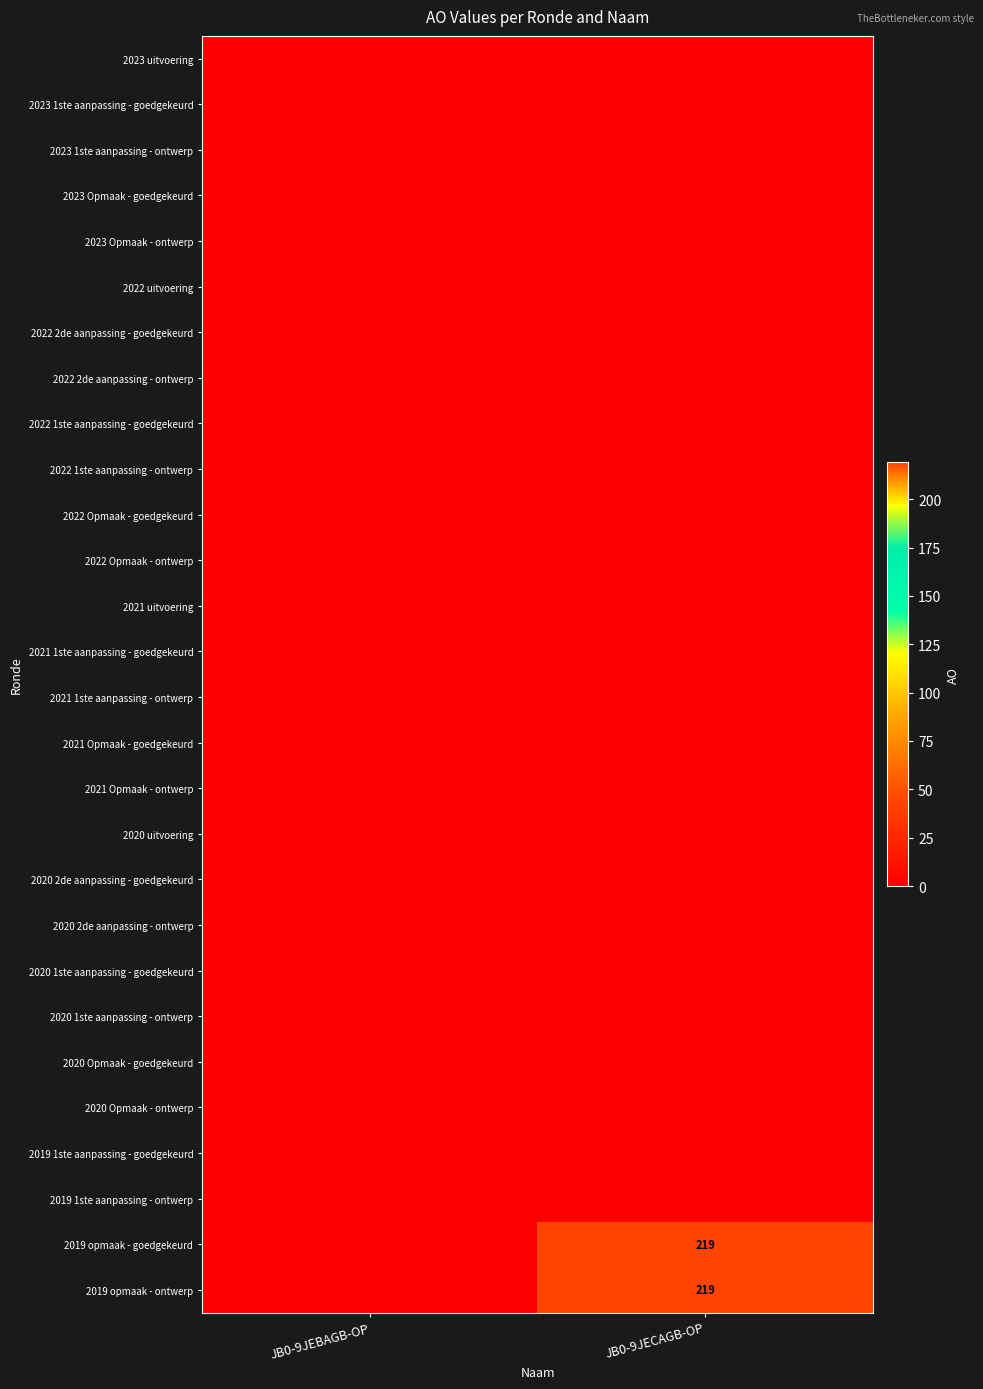

Count the number of categories in the chart.

2